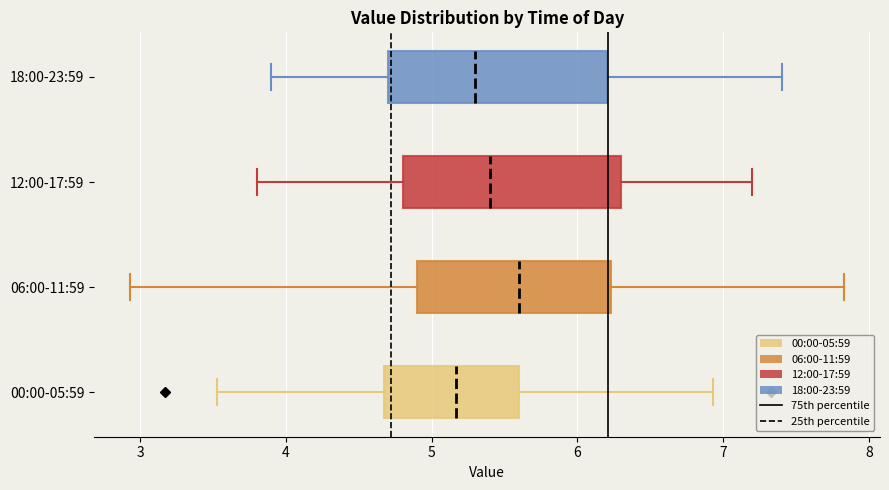

Reading bottom to top, transcribe this box plot: for each box, give where its median line is, the range the box spans, and where its two whiskers end, as read against the x-axis. The values are not printed on the chart, so give them approximately, as read against the axis.

00:00-05:59: median 5.2, box 4.7 to 5.6, whiskers 3.5 to 6.9
06:00-11:59: median 5.6, box 4.9 to 6.2, whiskers 2.9 to 7.8
12:00-17:59: median 5.4, box 4.8 to 6.3, whiskers 3.8 to 7.2
18:00-23:59: median 5.3, box 4.7 to 6.2, whiskers 3.9 to 7.4